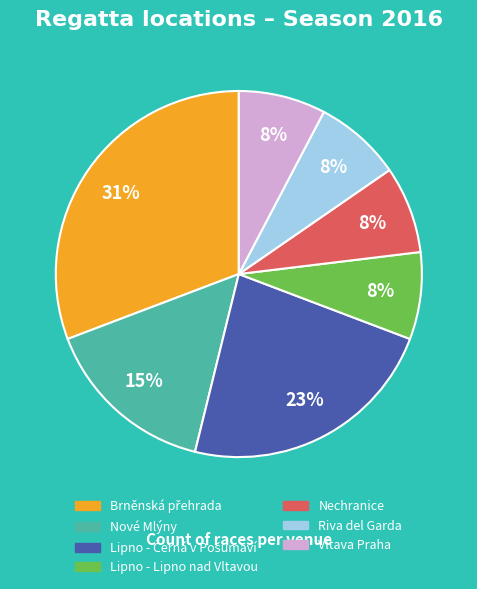

Count the number of slices in the pie.

7